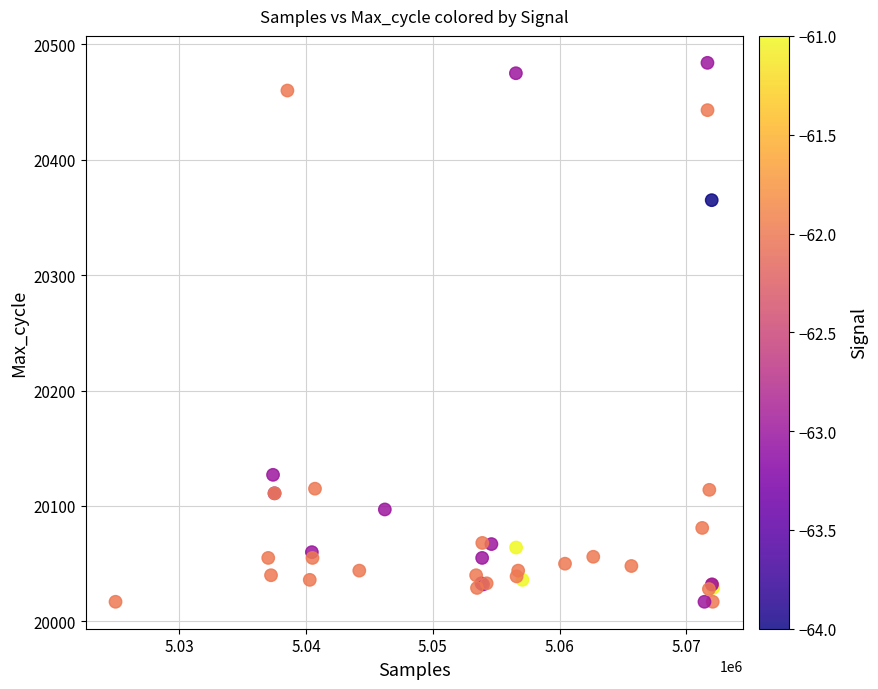

What Y value in the scatter plot is closest to 20250?

20365